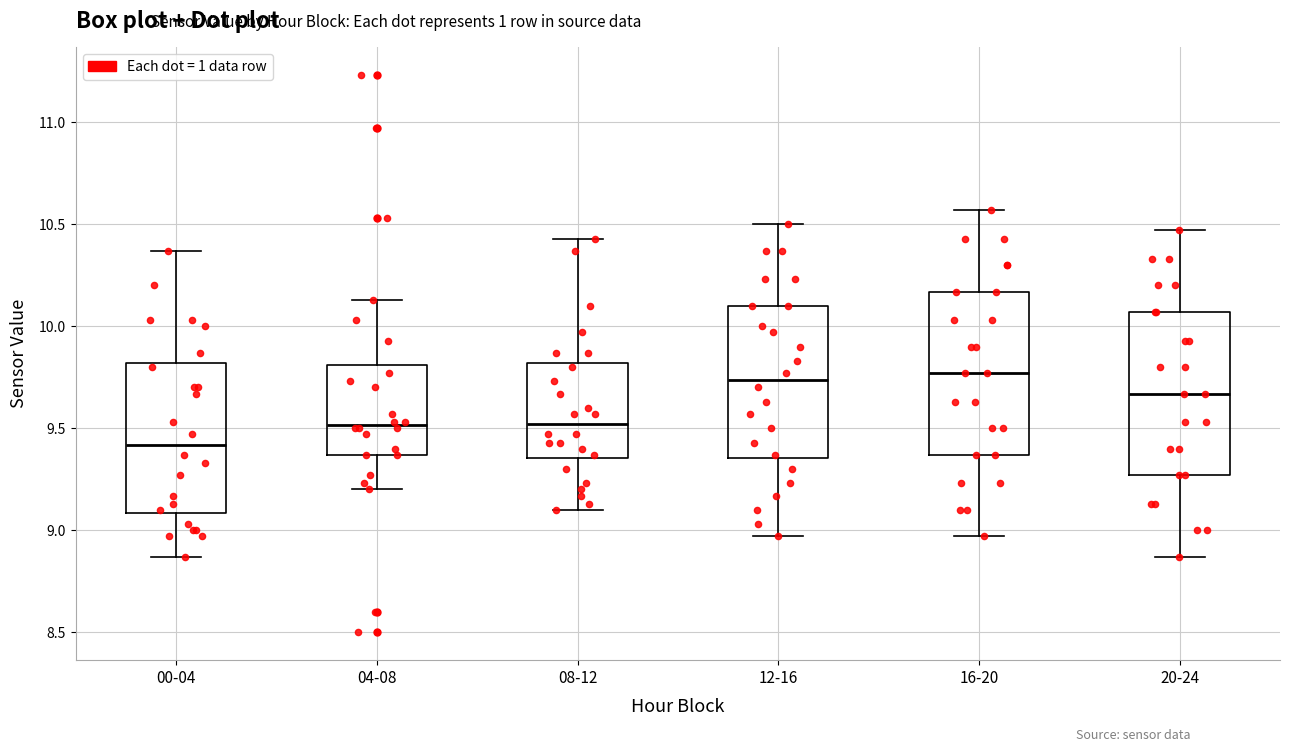

Which box has the lowest median line?

00-04